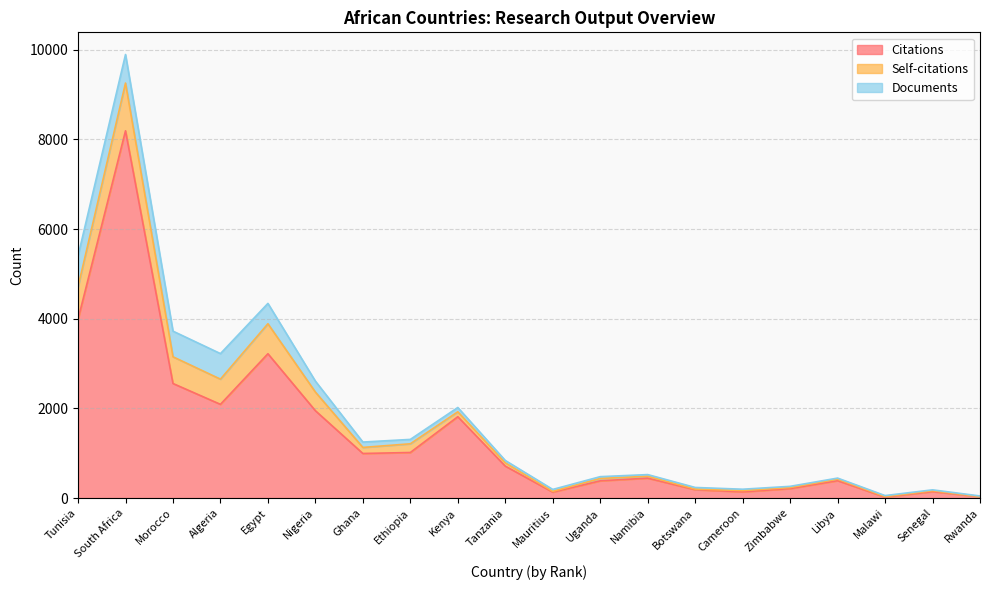

Is it true that Self-citations equals 409 at South Africa?

False